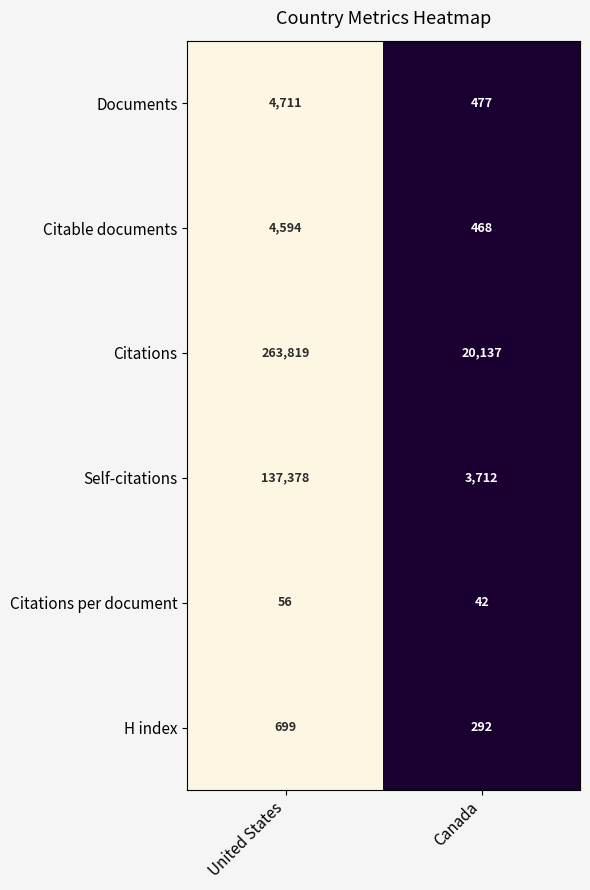

The Documents series shows 4711 at United States. True or false?

True